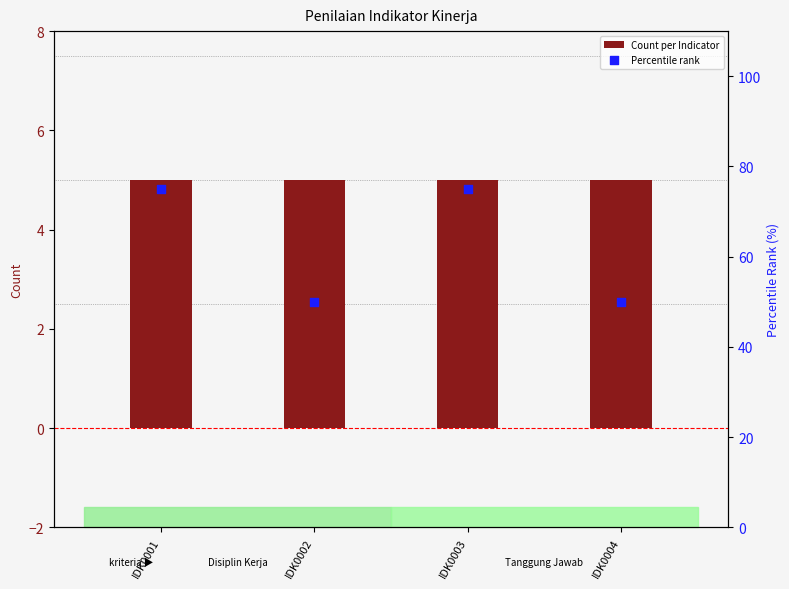

At how many categories does at least one series exceed 46?

4